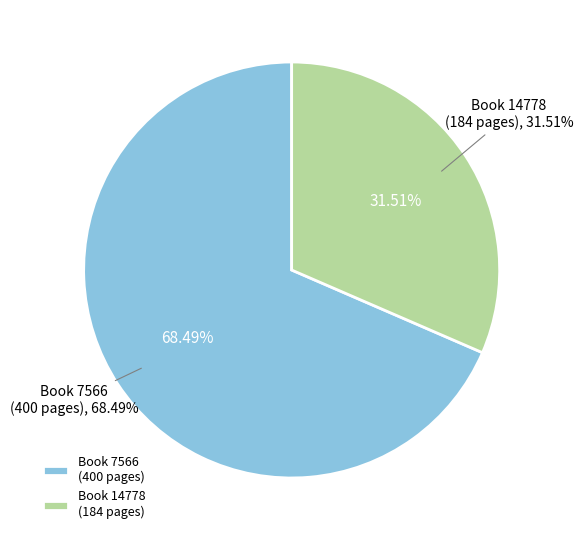

To the nearest percent, what is the difference between the 14778 and 7566 slice percentages?

37%